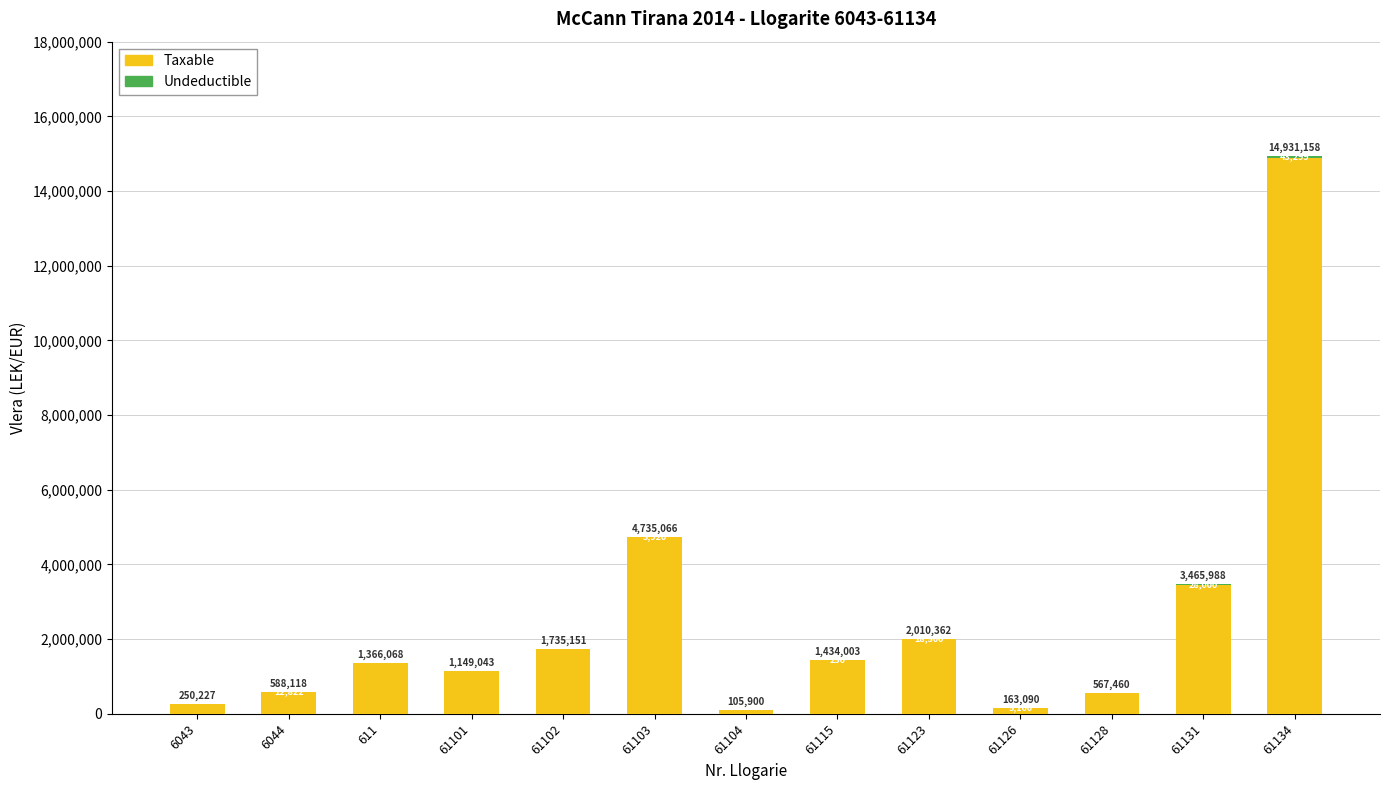

At which category is the sum across all series the highest?

61134